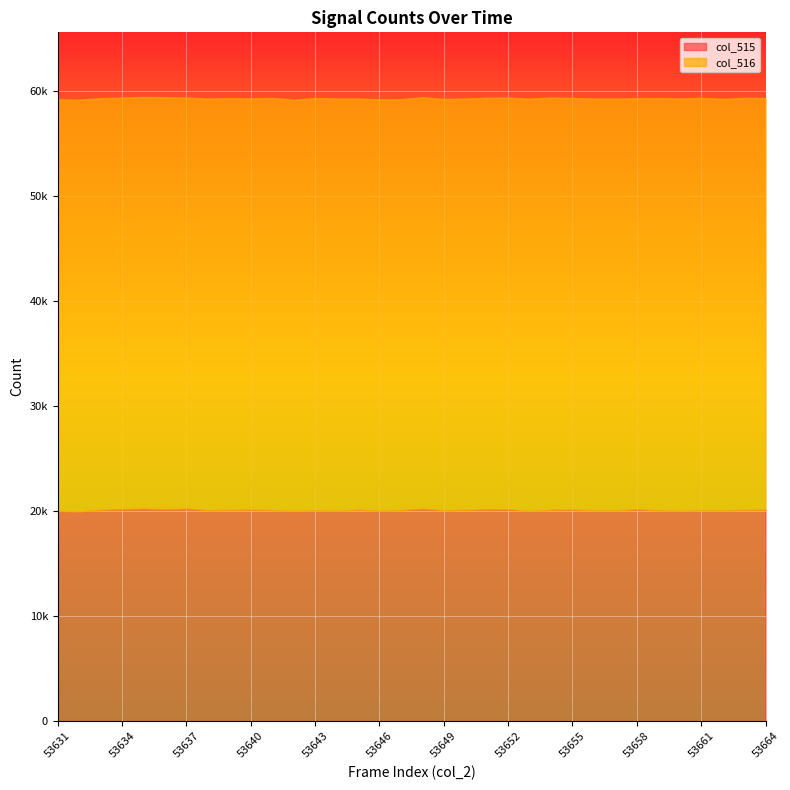

At 53639, list the series in order from smallest to largest.

col_515, col_516